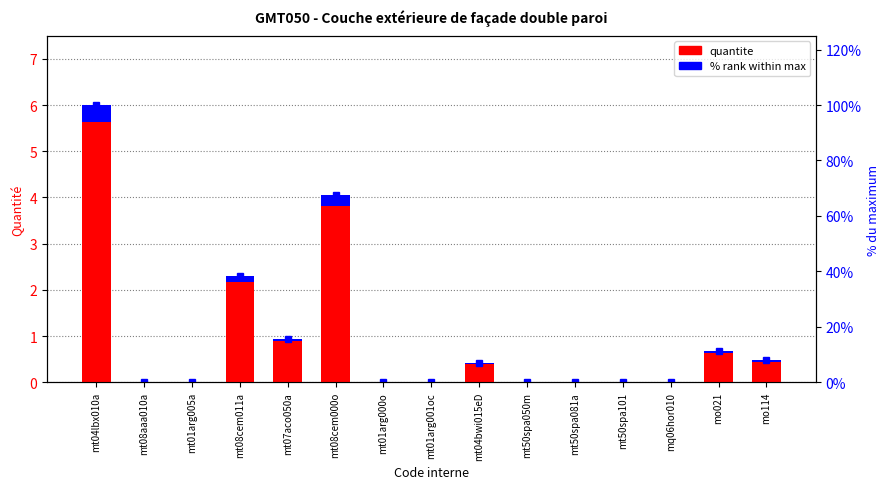

What is the label of the 10th bar from the right?

mt08cem000o